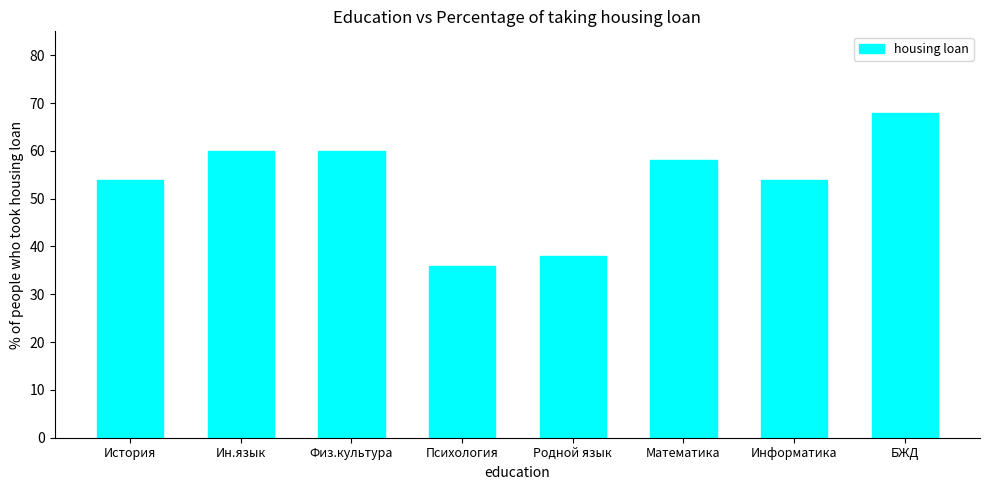

The chart shows a value of 38 at Родной язык. True or false?

True